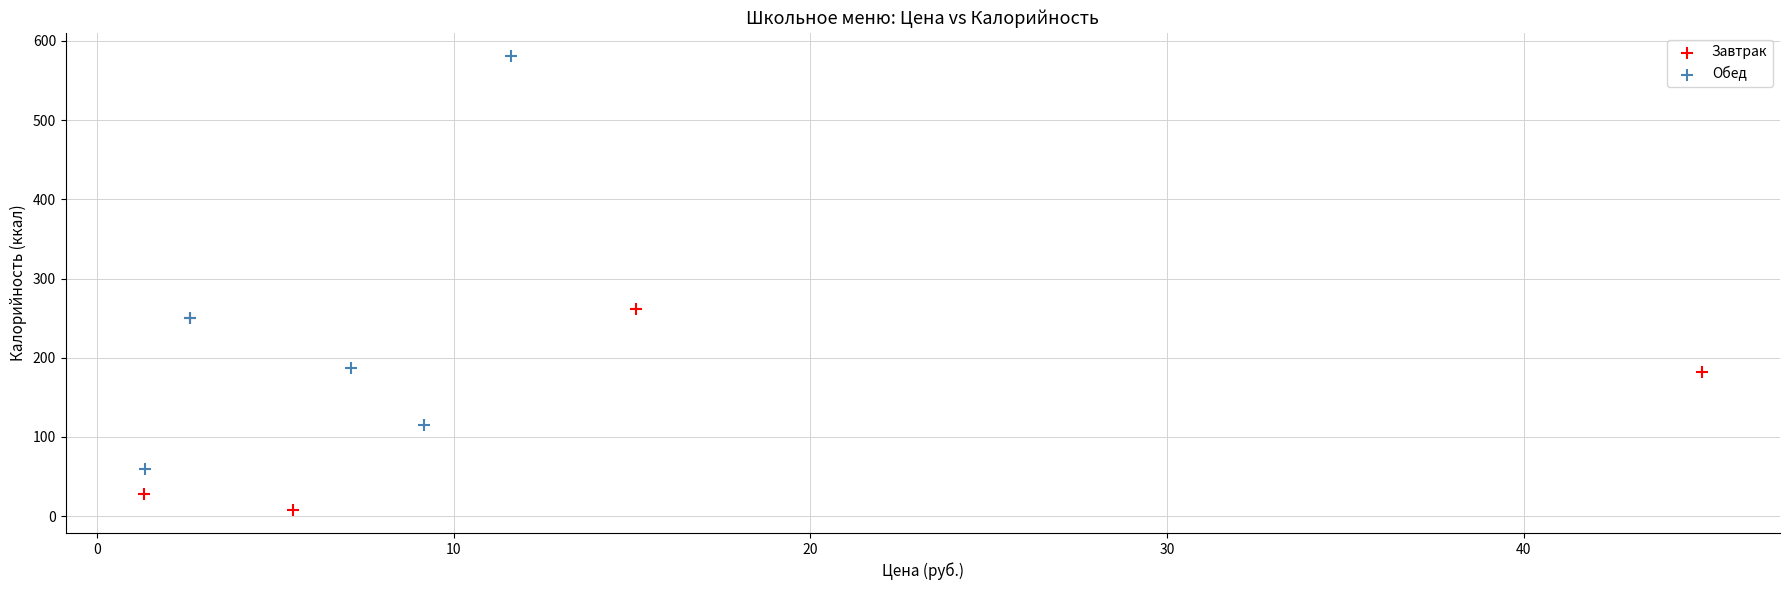

What are all the series names shown in the legend?

Завтрак, Обед